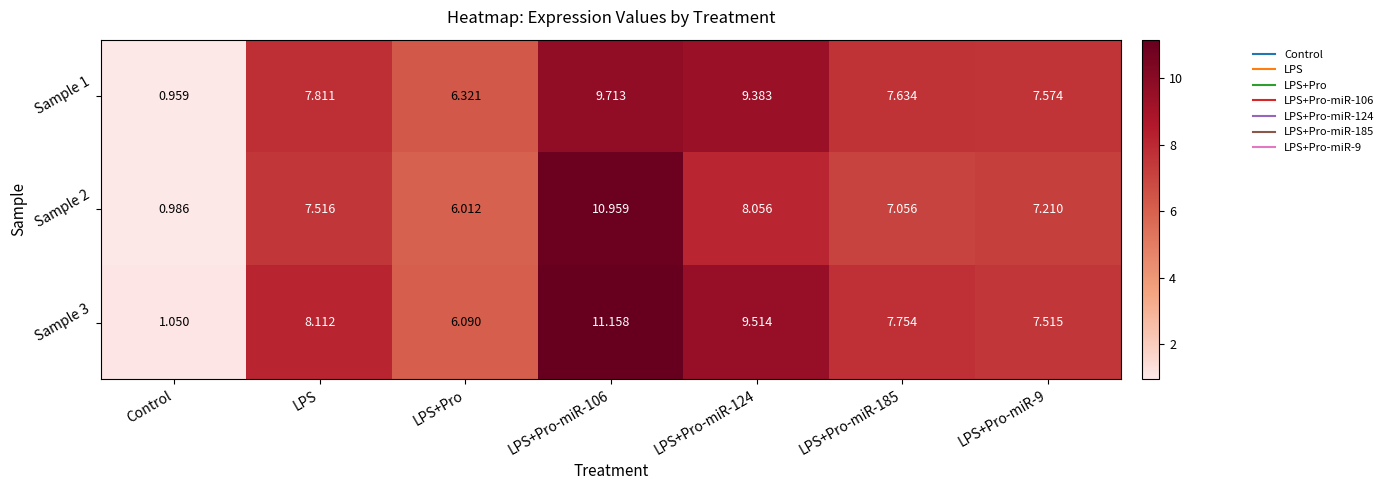

Which label corresponds to the smallest value in the chart?

Control